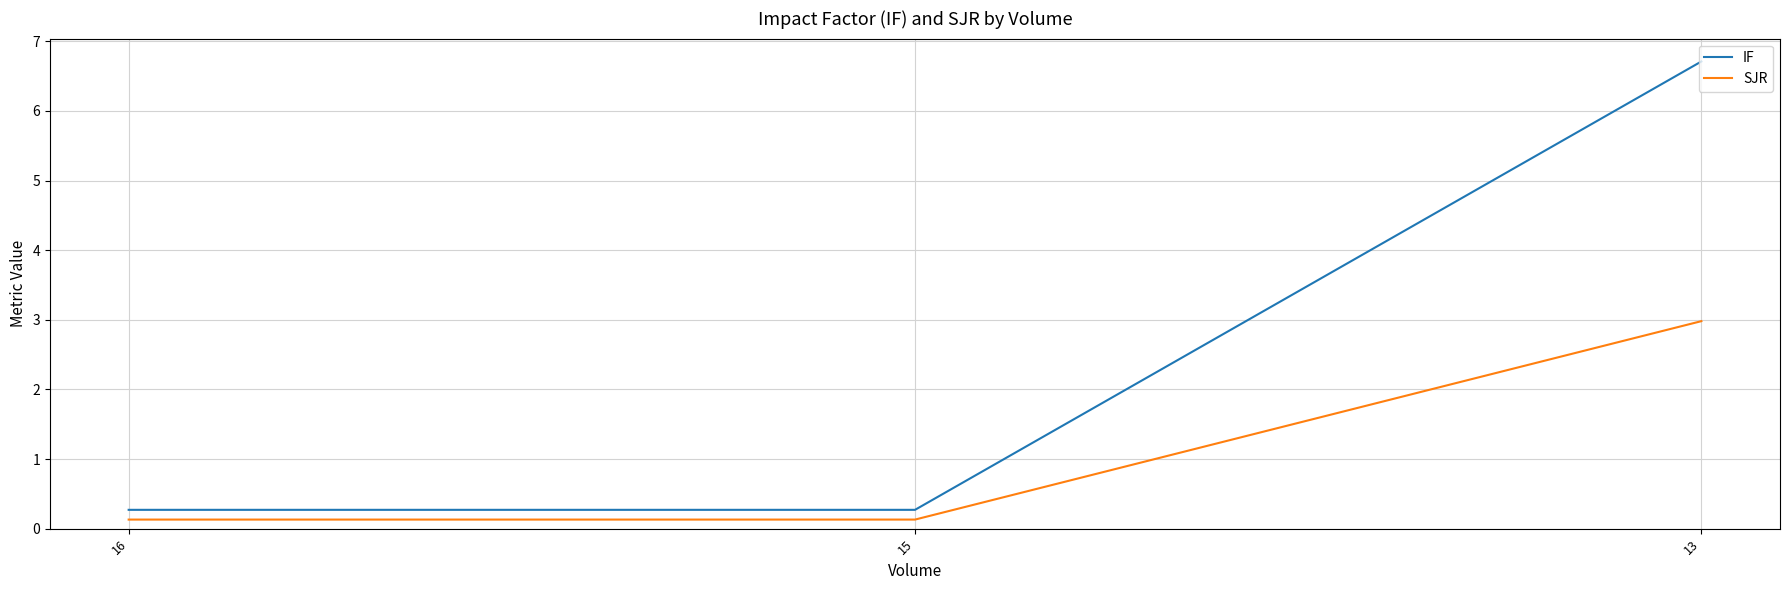

At which label does IF reach its peak?

13